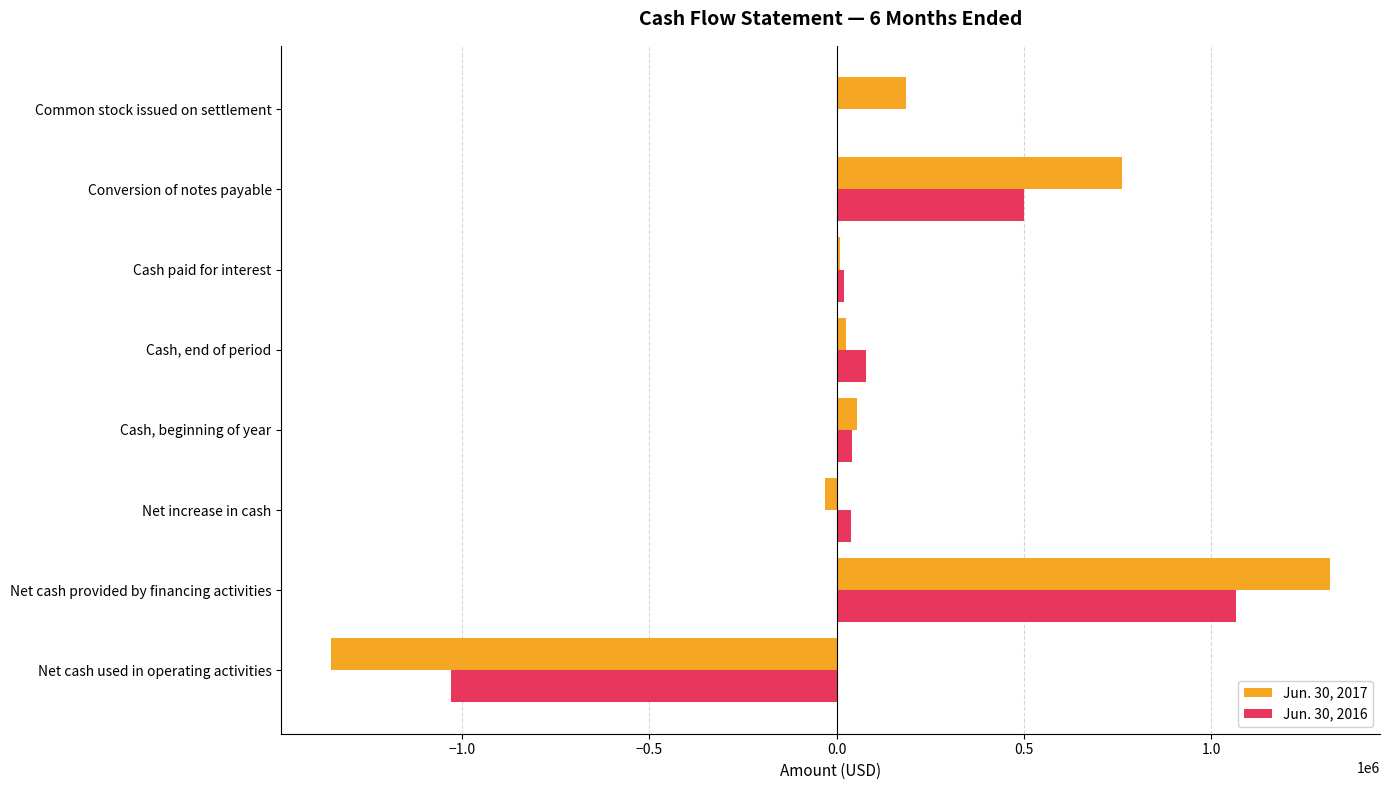

What are all the series names shown in the legend?

Jun. 30, 2017, Jun. 30, 2016